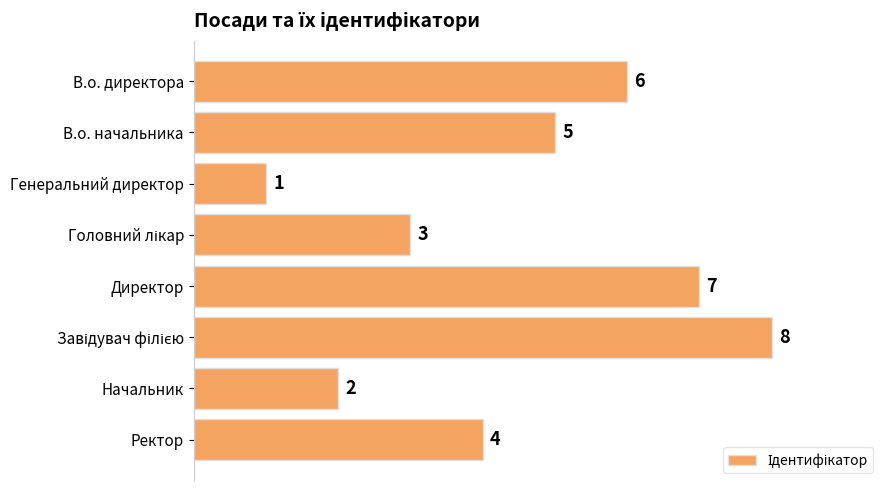

Reading bottom to top, transcribe all the data shown in this chart.

4	2	8	7	3	1	5	6